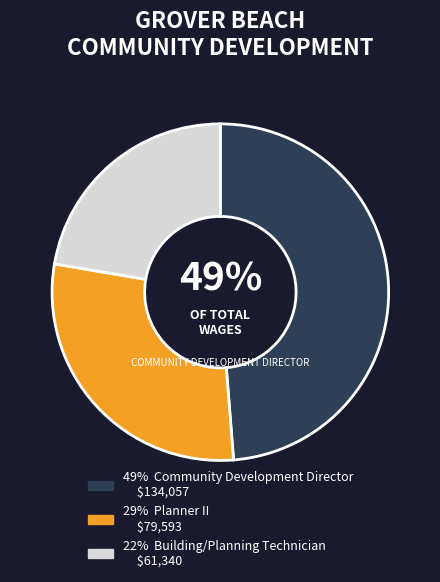

To the nearest percent, what is the average slice percentage?

33%